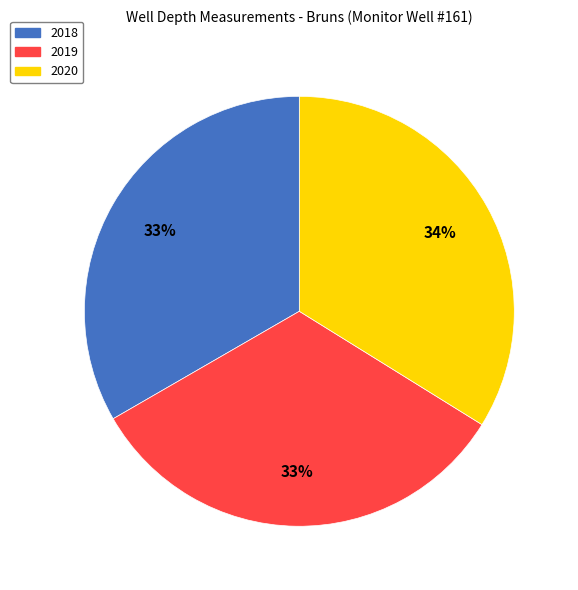

Is there a majority slice in this chart?

No